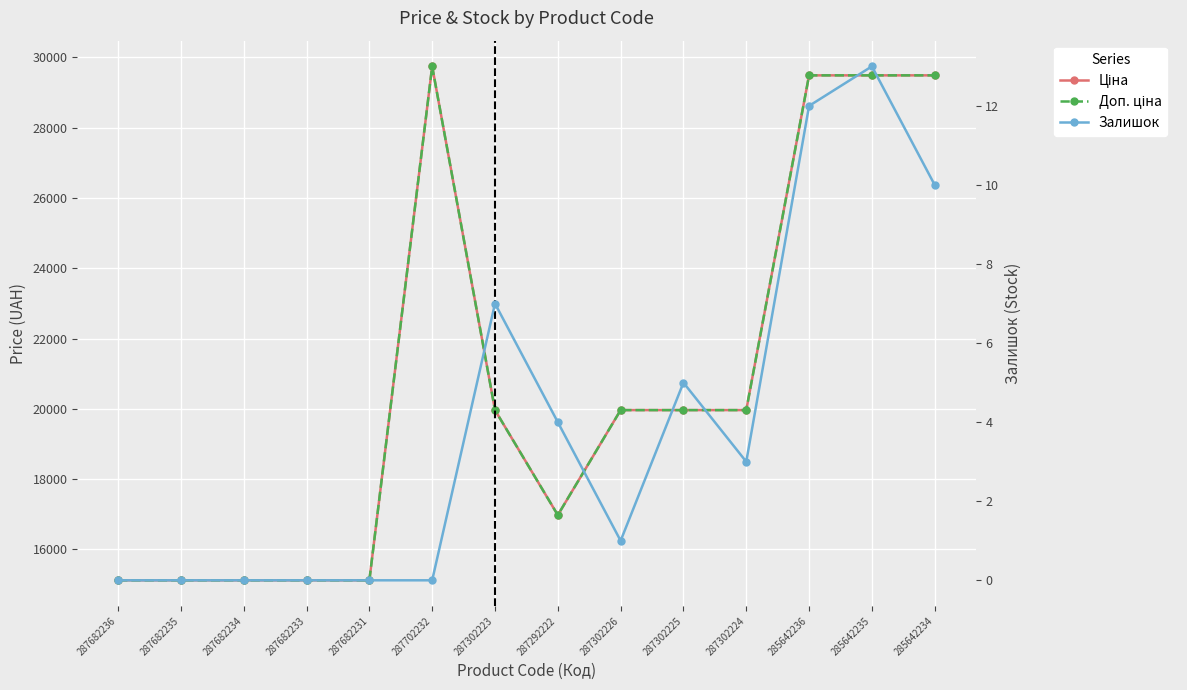

True or false: Ціна and Залишок cross at least once.

False